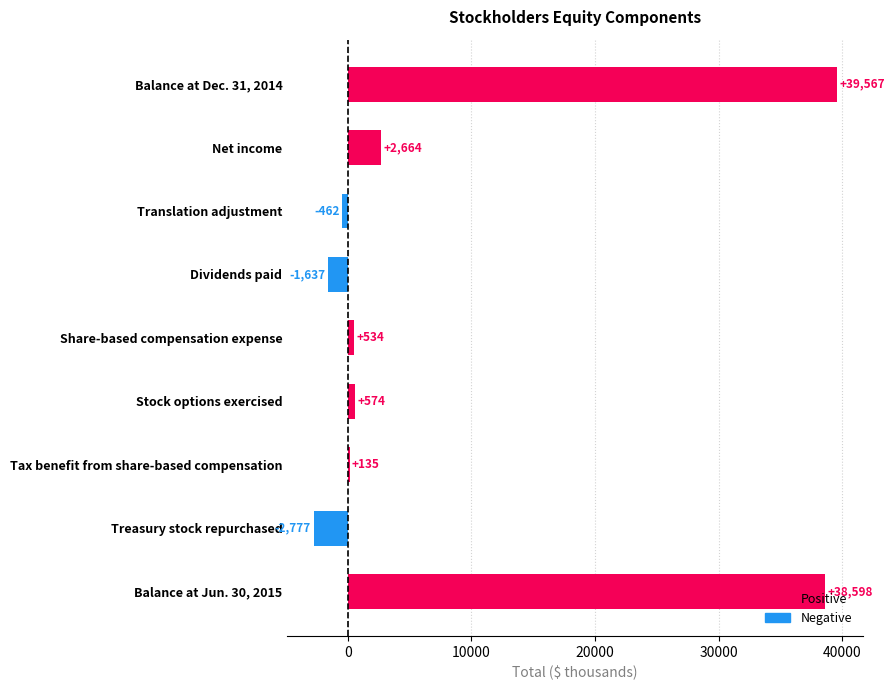

Are the bars horizontal?

Yes